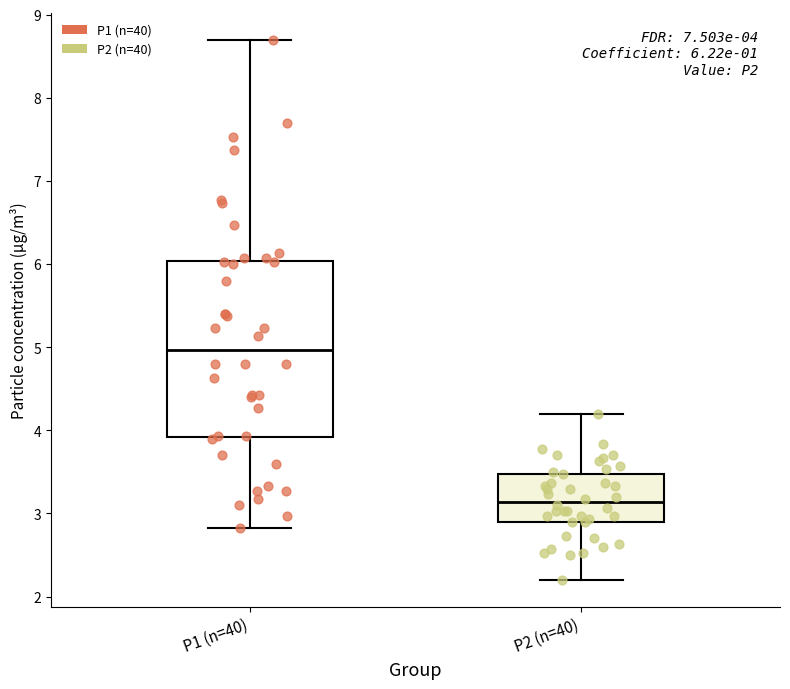

Which box's median line is the lowest?

P2 (n=40)